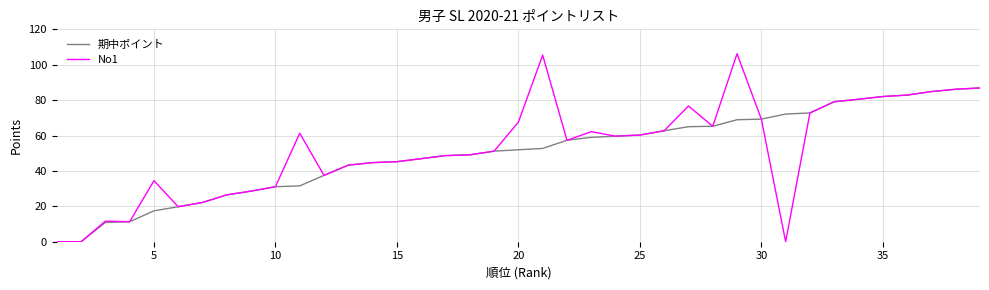

What is the highest value of the No1 series?

106.2